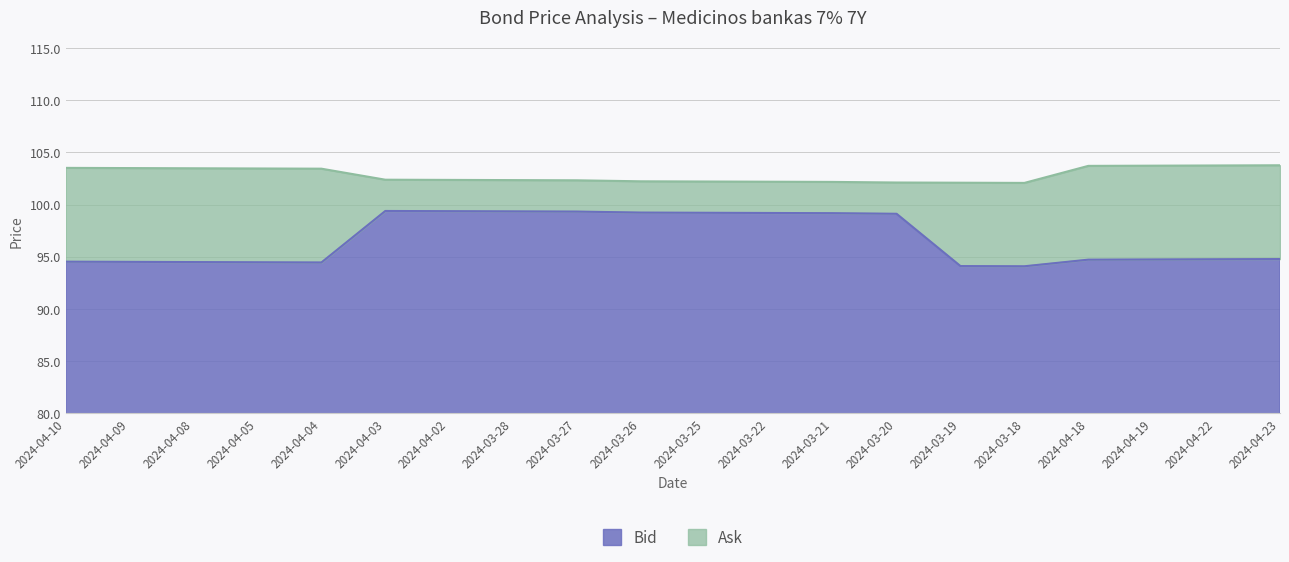

What is the label of the 17th point from the left?

2024-04-18